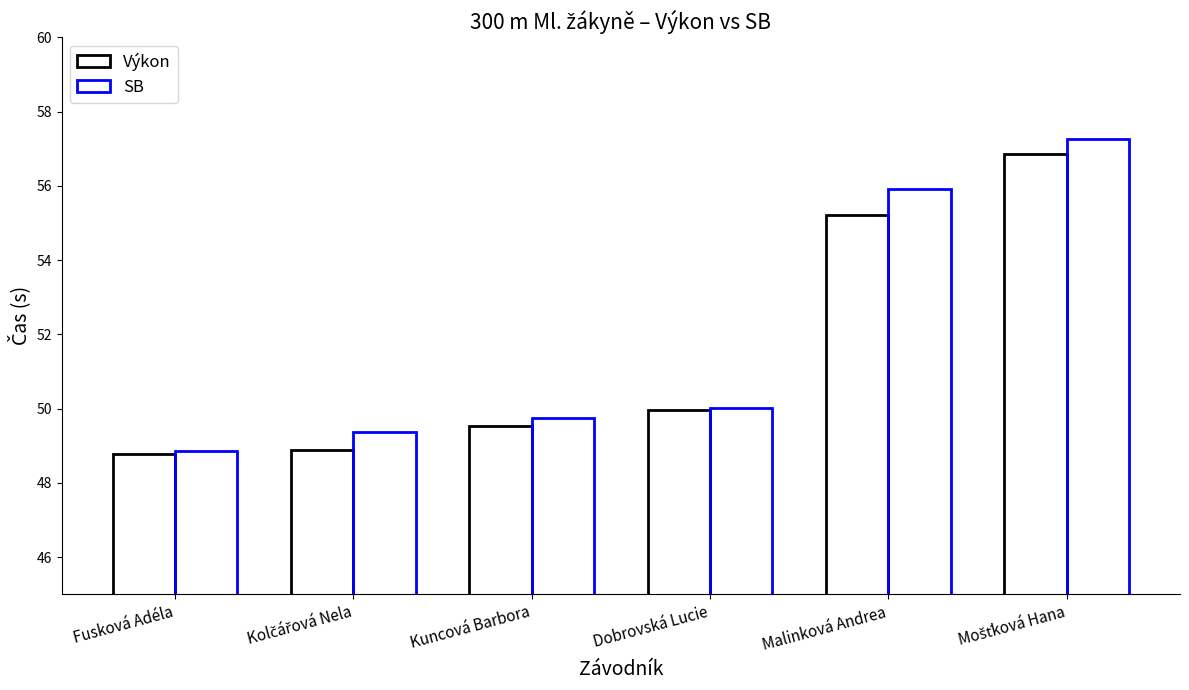

How many categories are shown in the chart?

6